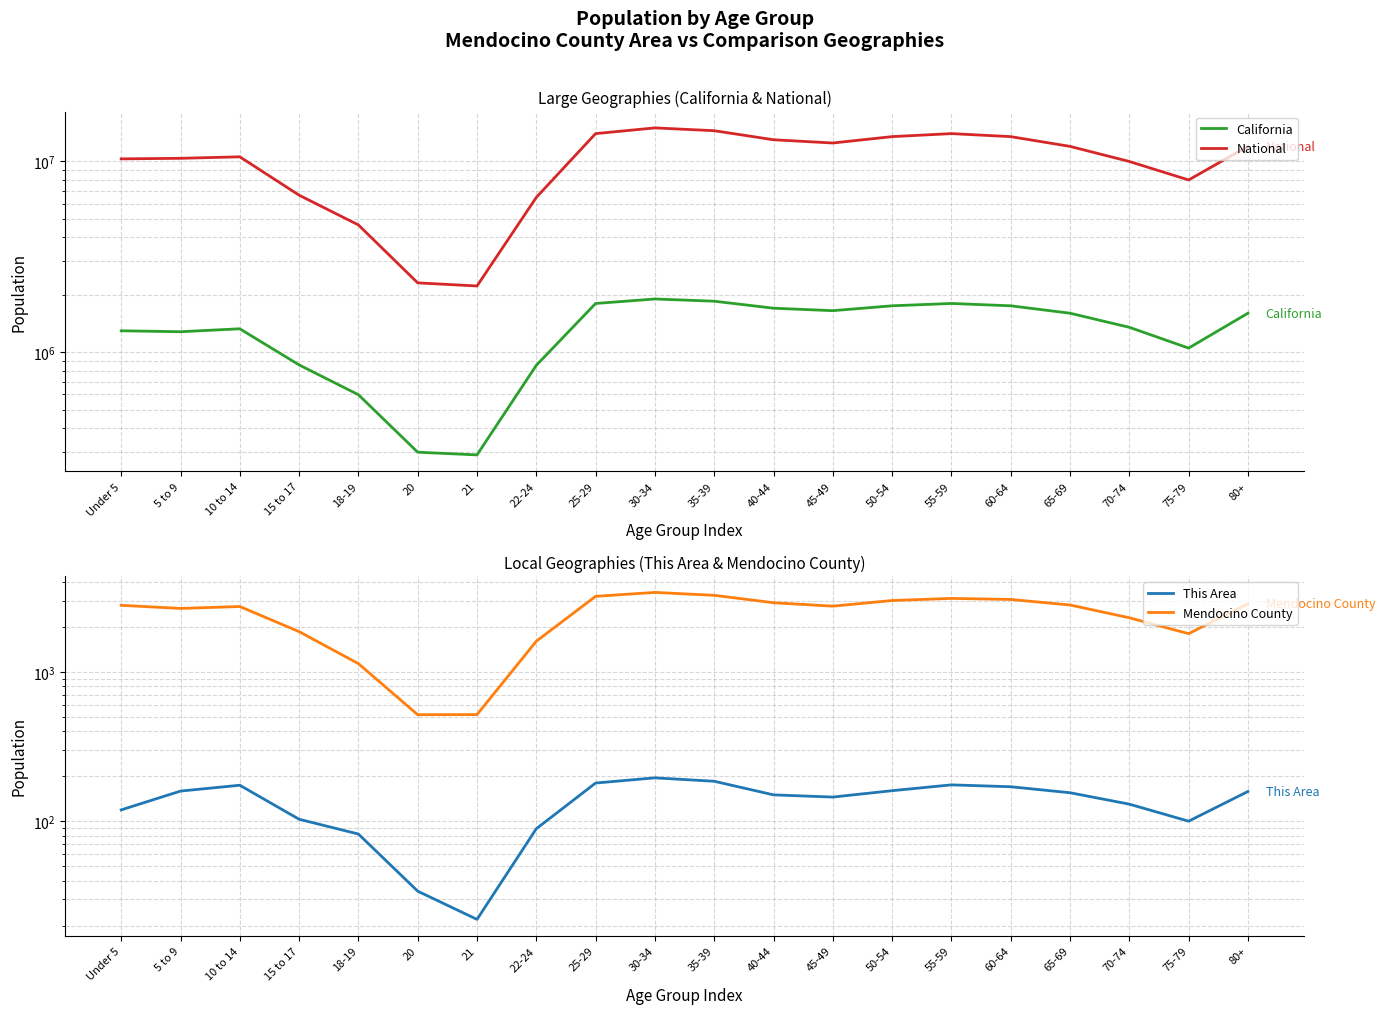

True or false: National and This Area cross at least once.

False